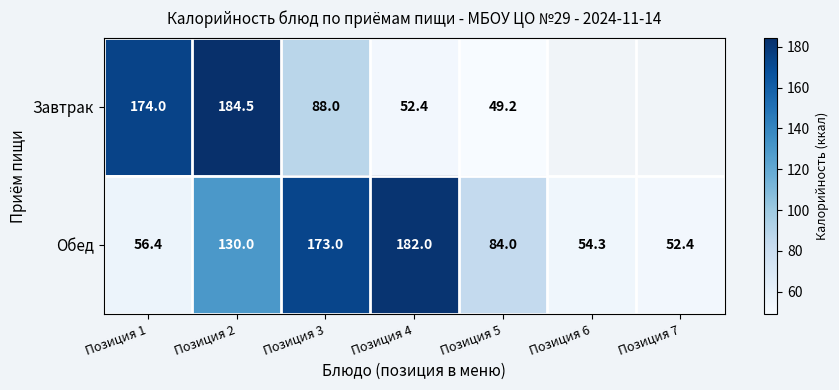

List the labels in order of Обед value, smallest first.

Позиция 7, Позиция 6, Позиция 1, Позиция 5, Позиция 2, Позиция 3, Позиция 4